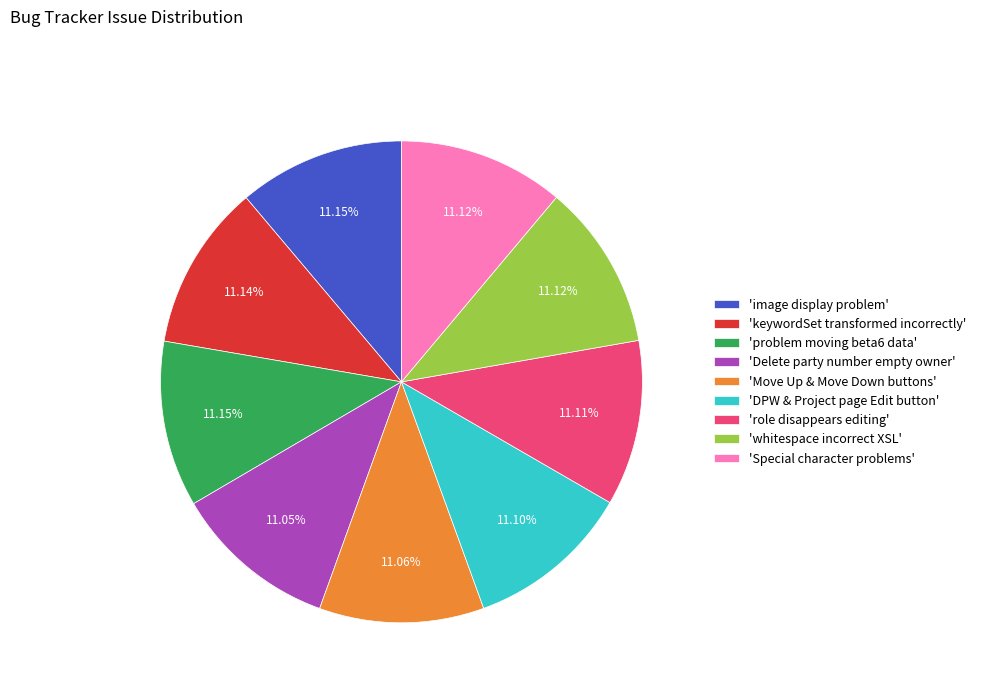

To the nearest percent, what is the average slice percentage?

11%